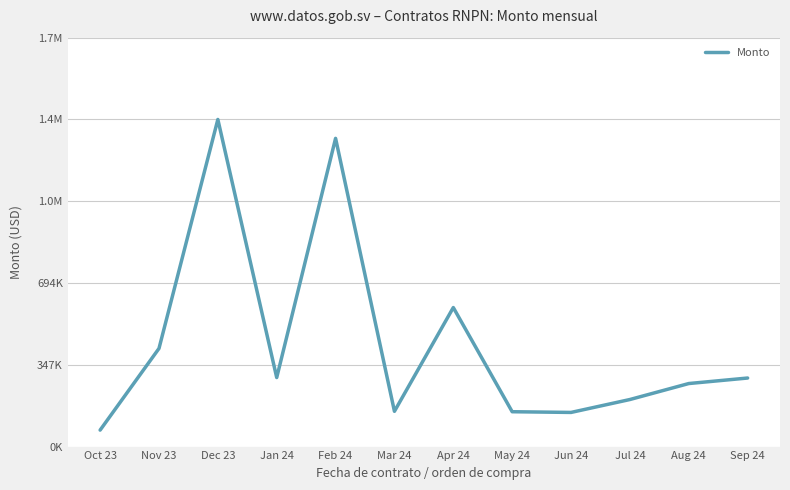

Does the chart display data point markers on the line(s)?

No